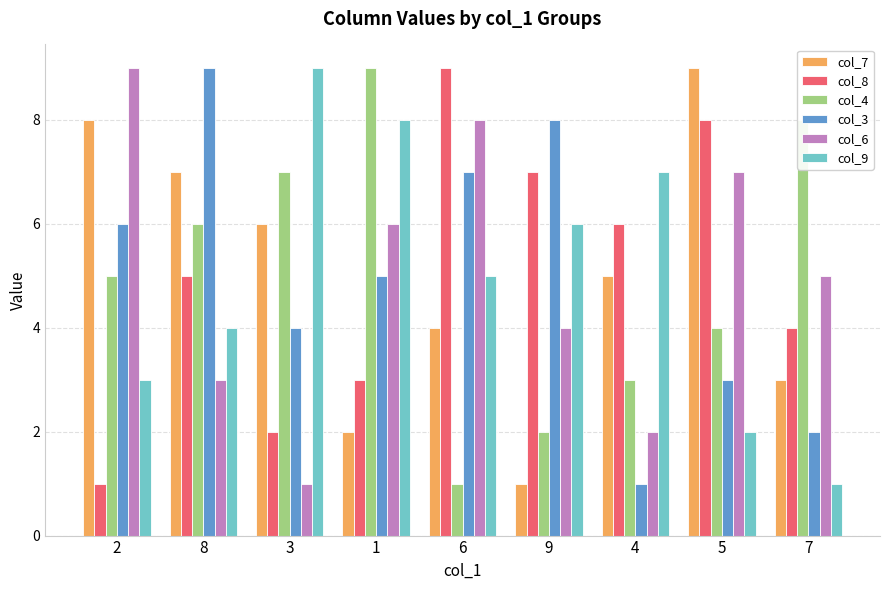

How many data points does each series have?

9